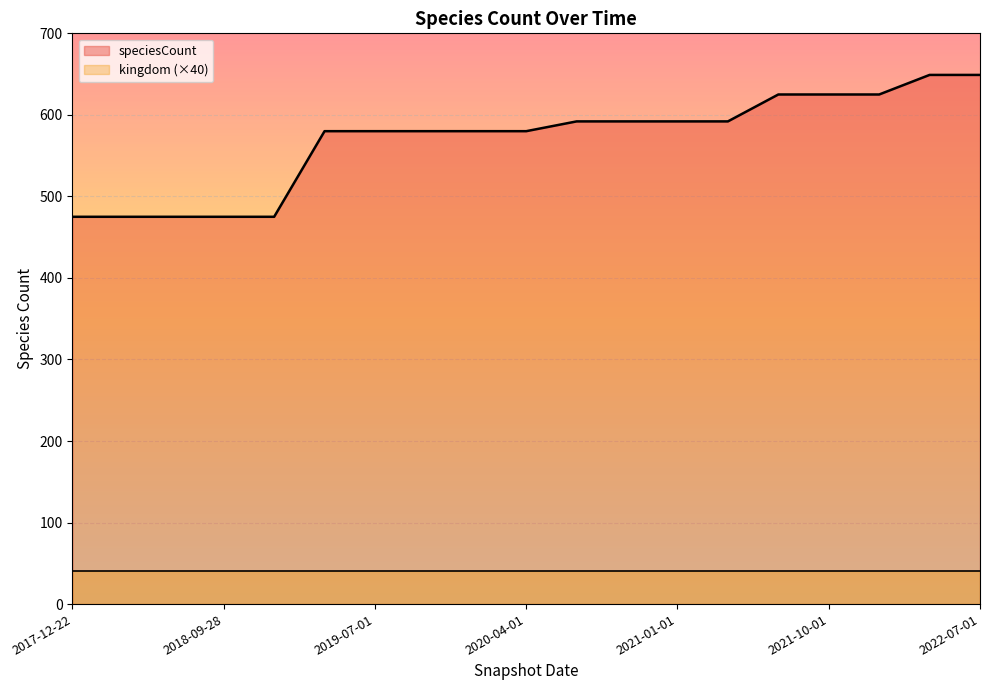

What is the sum of all values?

10816